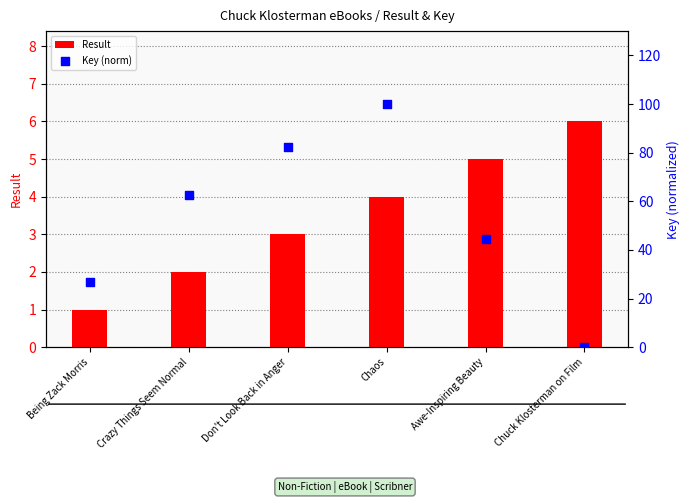

Which series has the largest Y range (max minus min)?

Key (norm)